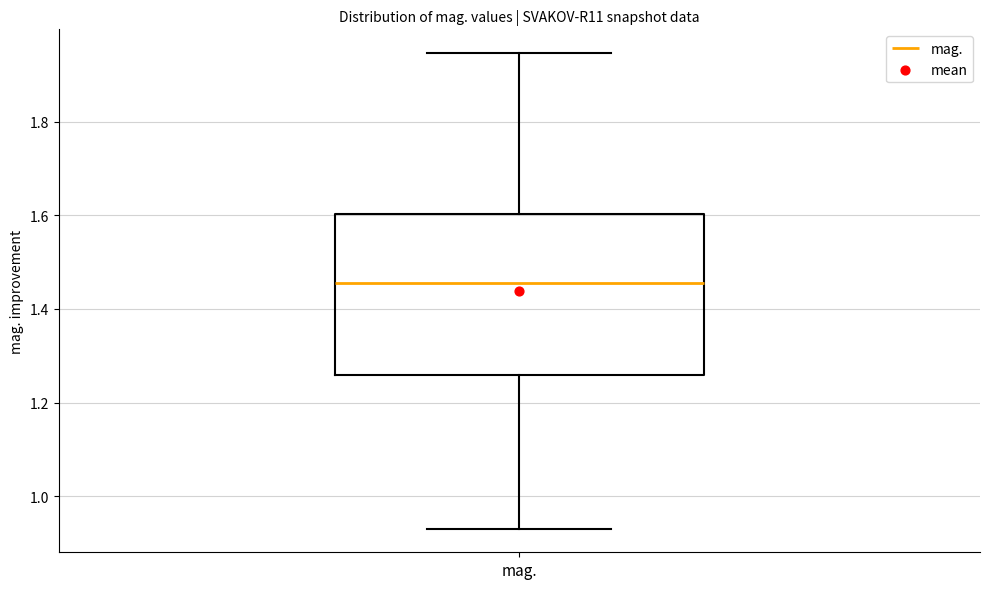

Where does the upper whisker of the box for mag. end on the y-axis? The values are not printed on the chart, so give them approximately, as read against the axis.

1.94